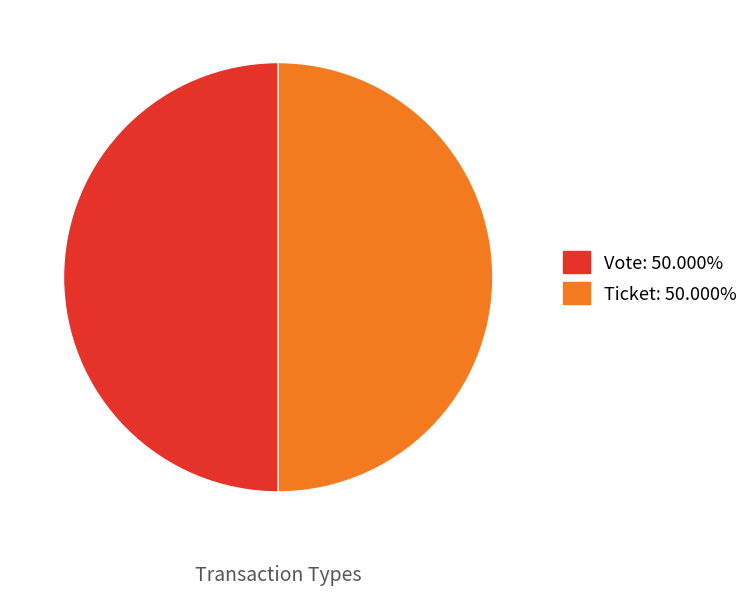

What is the ratio of the value at Vote to the value at Ticket?

1.0